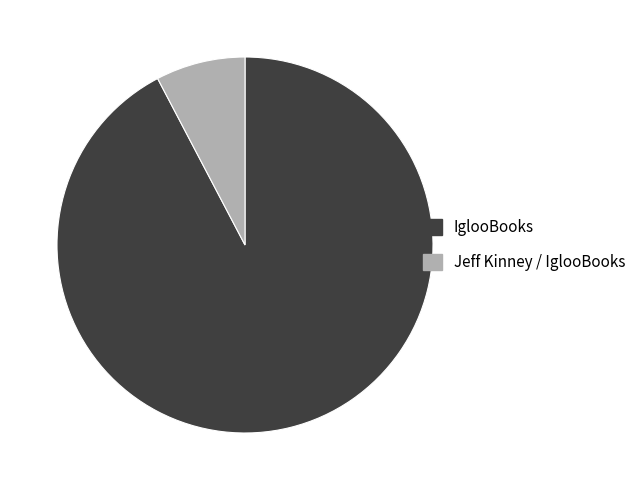

Rank the categories by value from highest to lowest.

IglooBooks, Jeff Kinney / IglooBooks